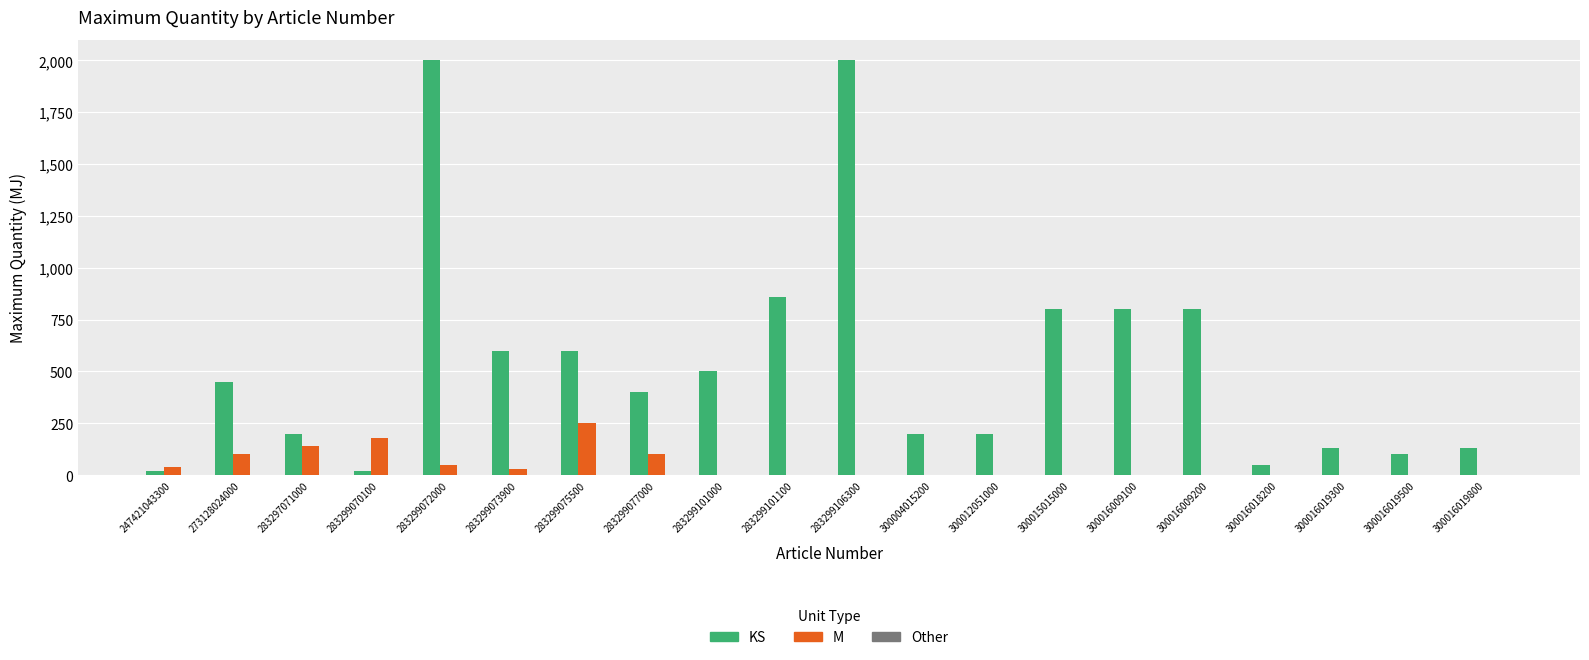

Is it true that KS equals 2000 at 283299072000?

True